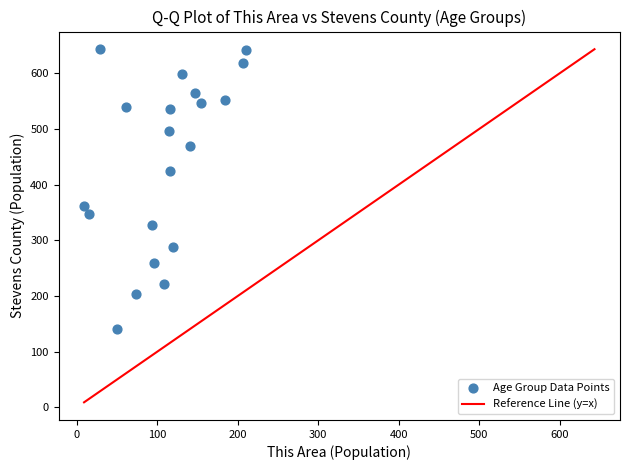

What is the range of Y values (max minus min)?

503